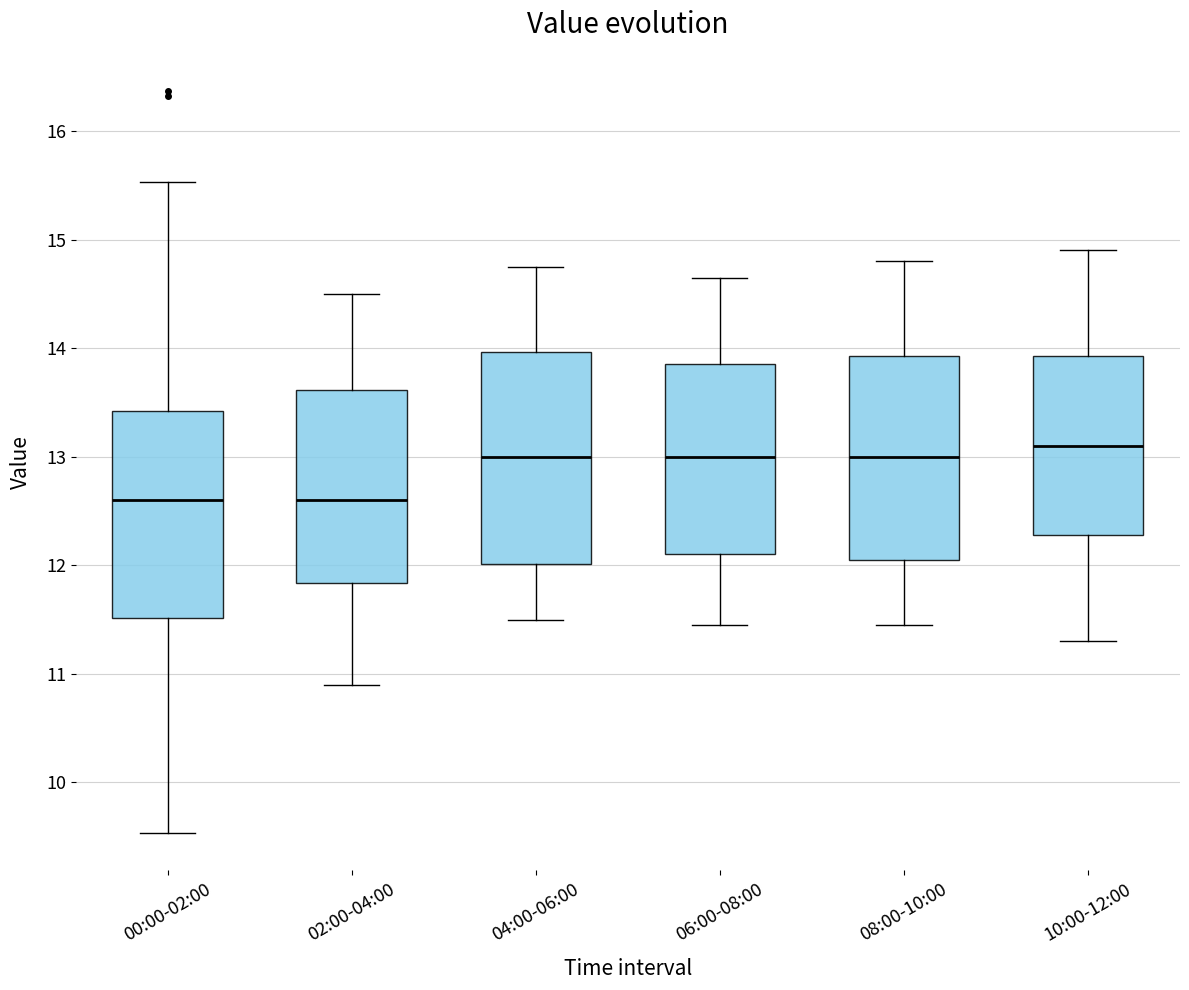

Where is the upper edge of the box for 08:00-10:00 on the y-axis? The values are not printed on the chart, so give them approximately, as read against the axis.

13.9